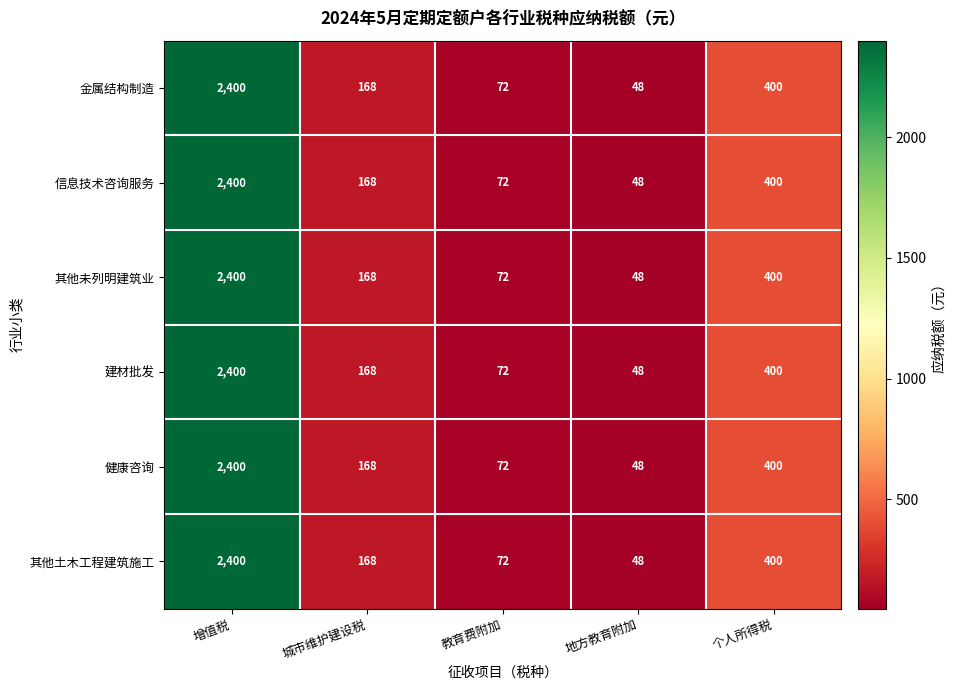

At how many categories does at least one series exceed 94?

3